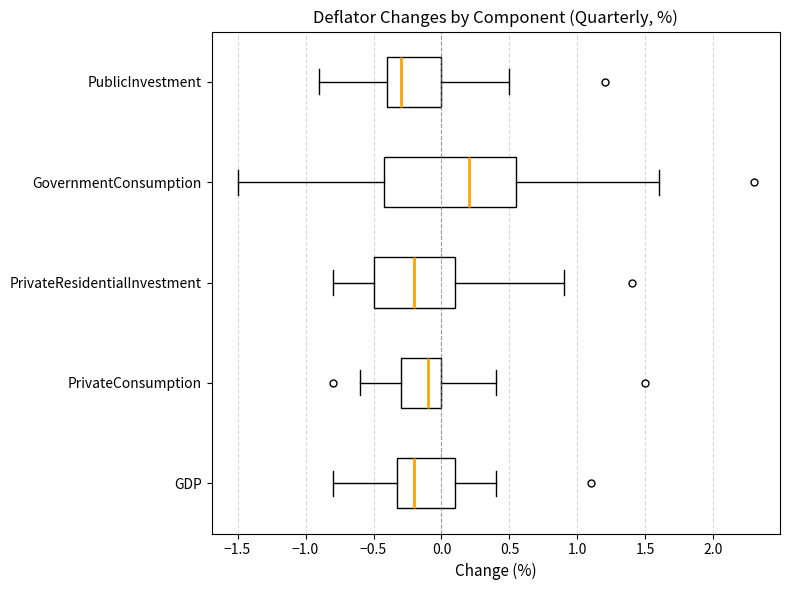

Which box is the widest, from its left edge to its right edge?

GovernmentConsumption